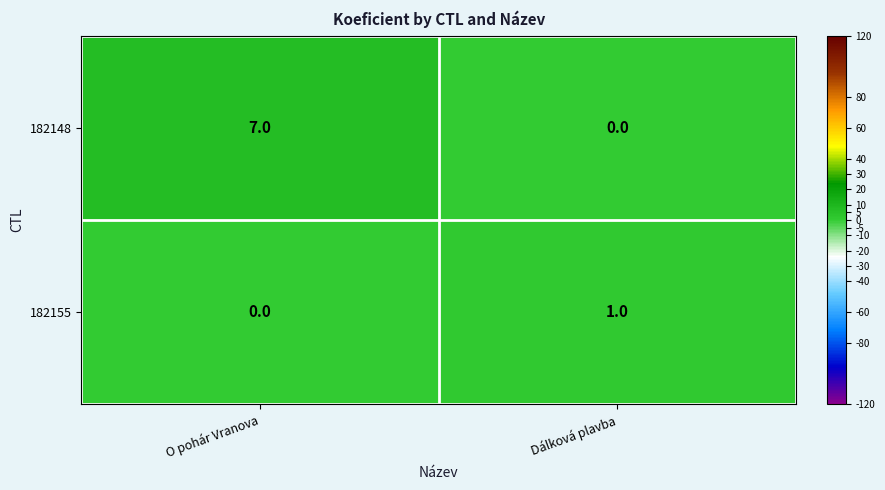

What is the difference between the maximum and minimum values in the 182148 series?

7